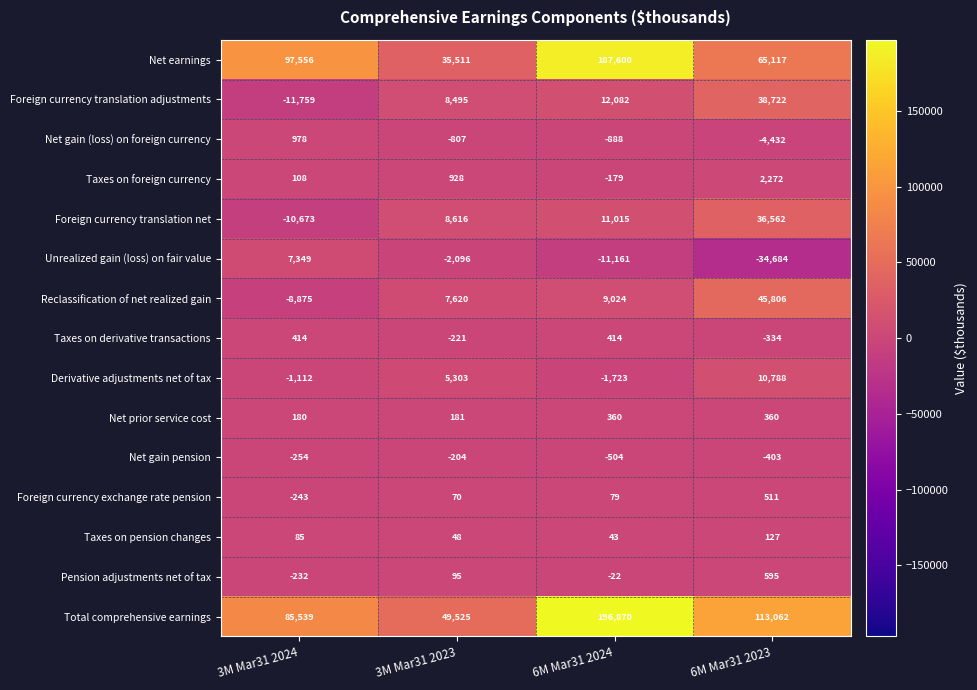

At which label does Foreign currency exchange rate pension reach its minimum?

3M Mar31 2024